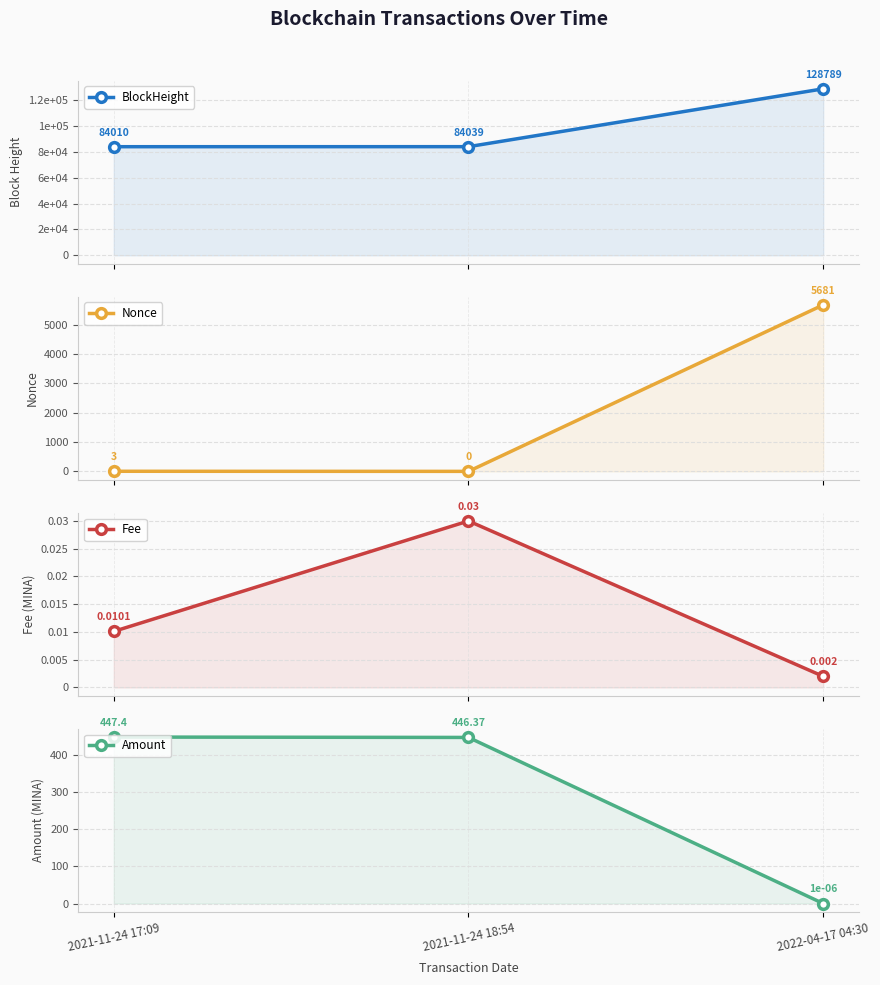

How many data points in Amount are above 446?

2